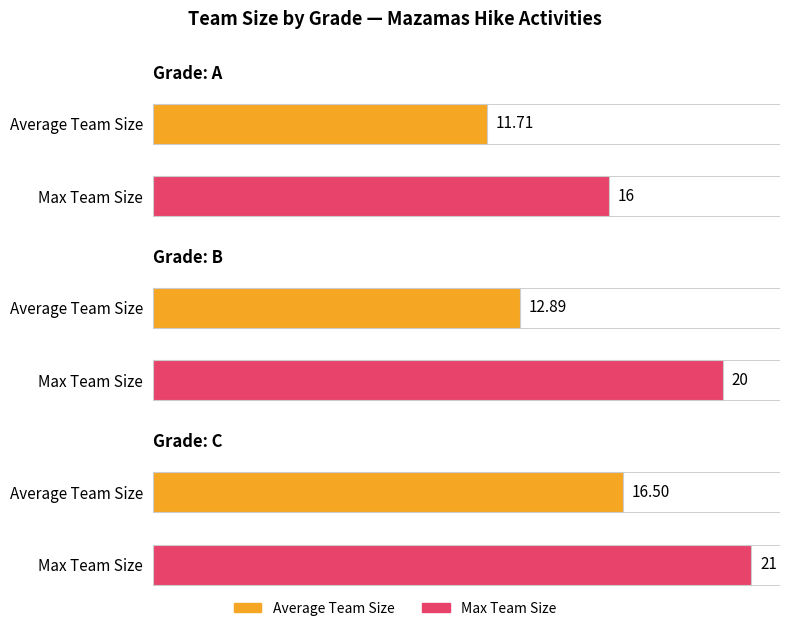

True or false: Average Team Size has a value of 22.7 at B.

False